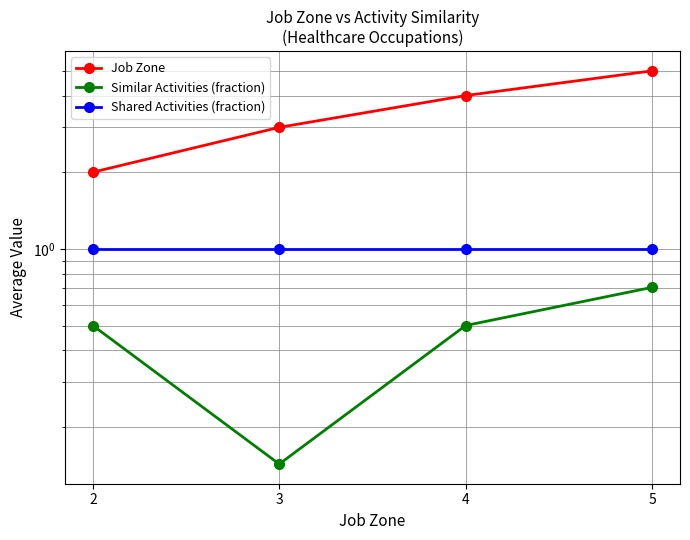

The value of Job Zone at 5 is 5.0. True or false?

True